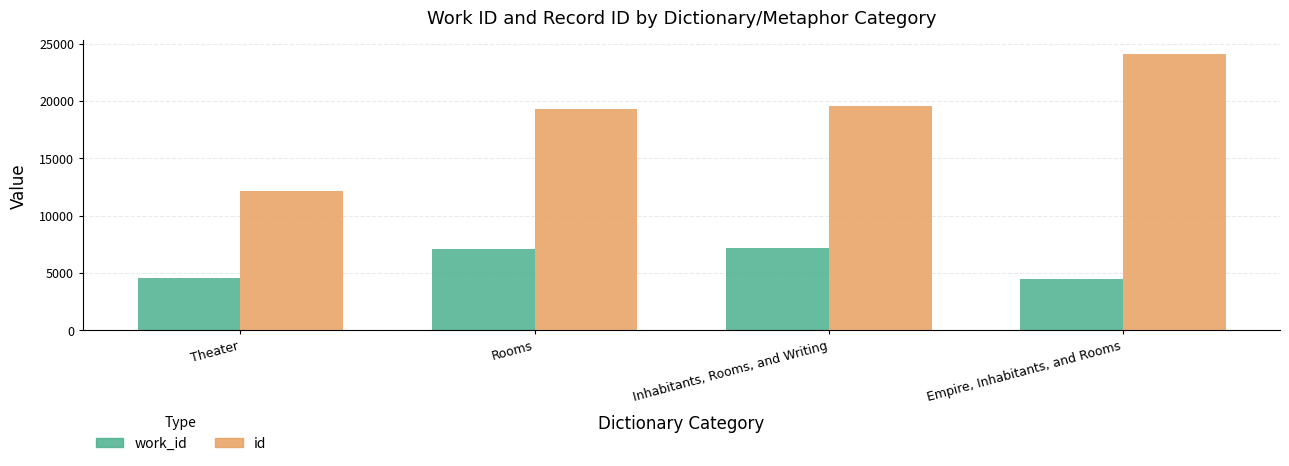

What is the label of the 3rd bar from the right?

Rooms